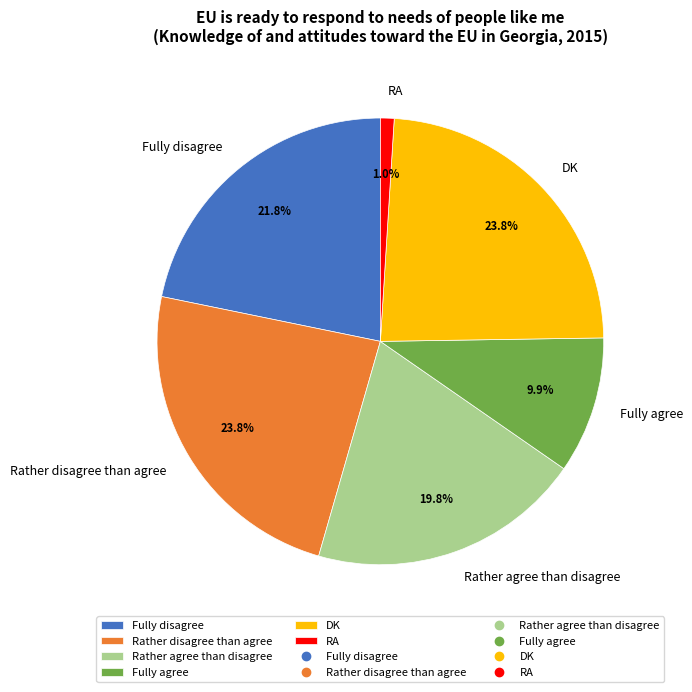

Count the number of slices in the pie.

6